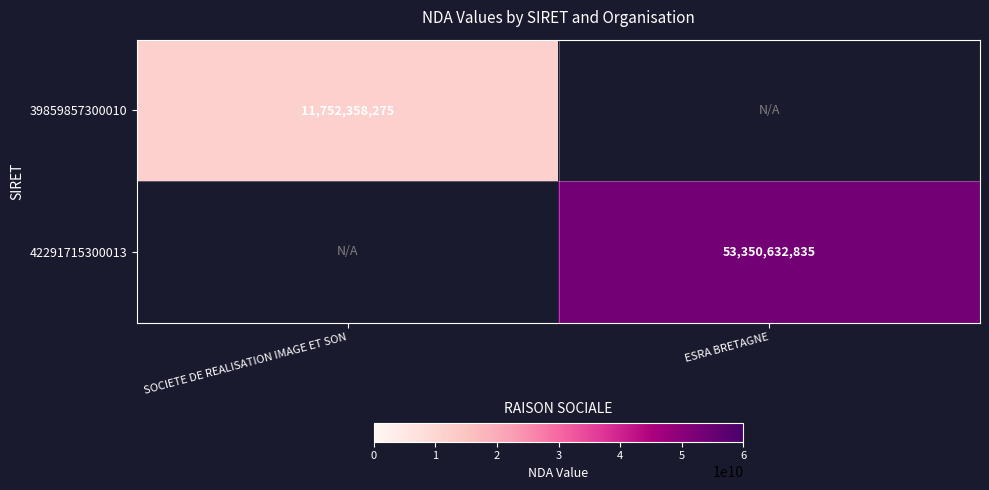

Is it true that 42291715300013 equals 53350632835 at ESRA BRETAGNE?

True